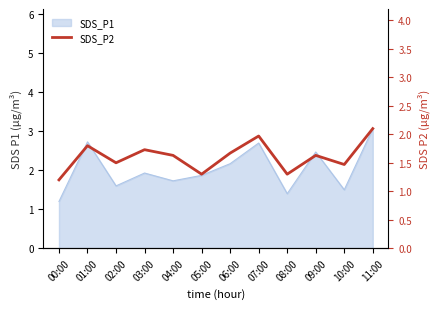

Is it true that the value at 10:00 is 1.5?

True